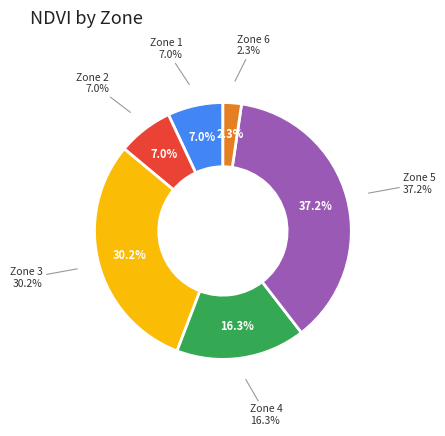

Combined, do 6 and 5 account for over 50%?

No